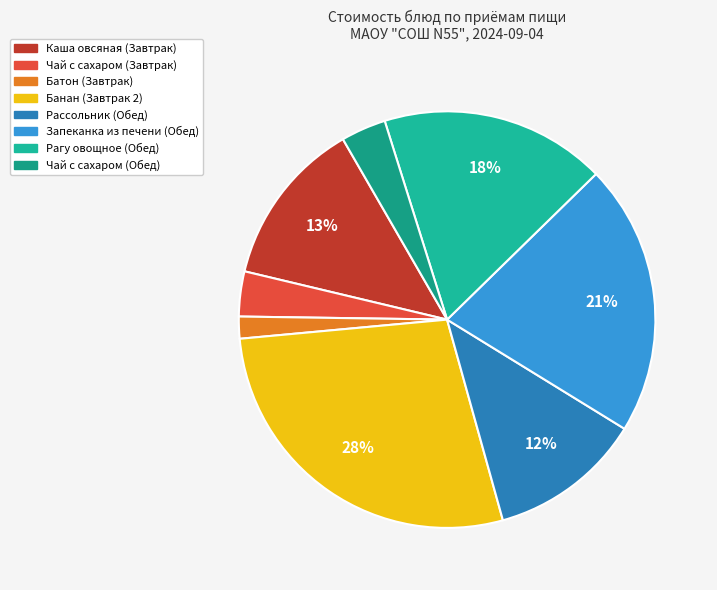

What is the change in value from Чай с сахаром (Завтрак) to Банан (Завтрак 2)?

+45.0